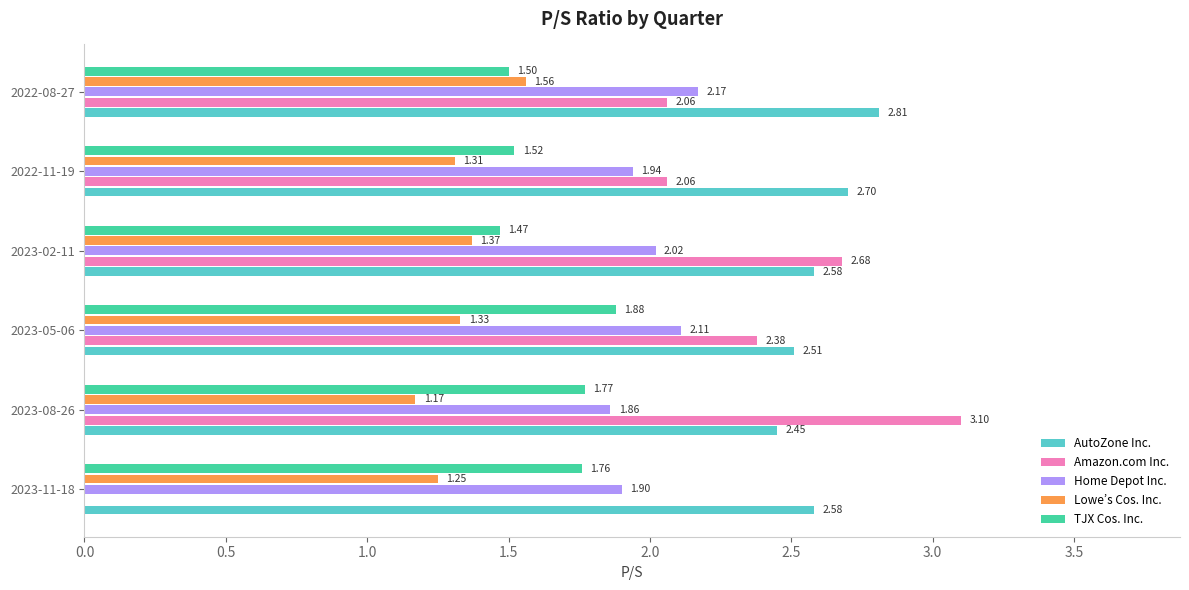

Which series has the largest total across all categories?

AutoZone Inc.